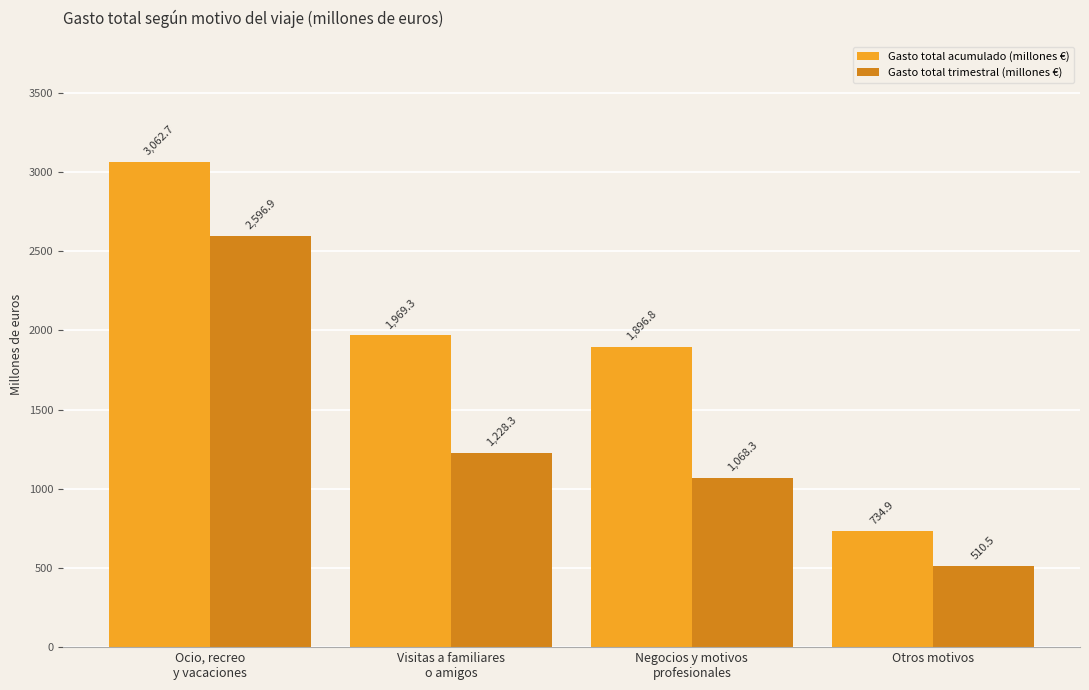

Reading left to right, list all the values displayed in this chart.

Gasto total acumulado (millones €): 3062.7	1969.3	1896.8	734.9
Gasto total trimestral (millones €): 2596.9	1228.3	1068.3	510.5